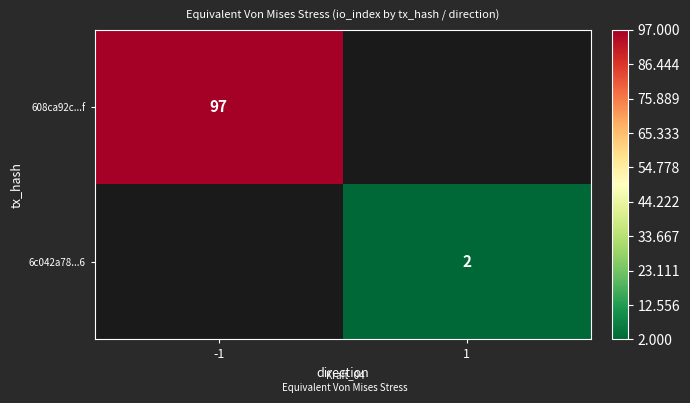

Is it true that 6c042a78...6 equals 2 at 1?

True